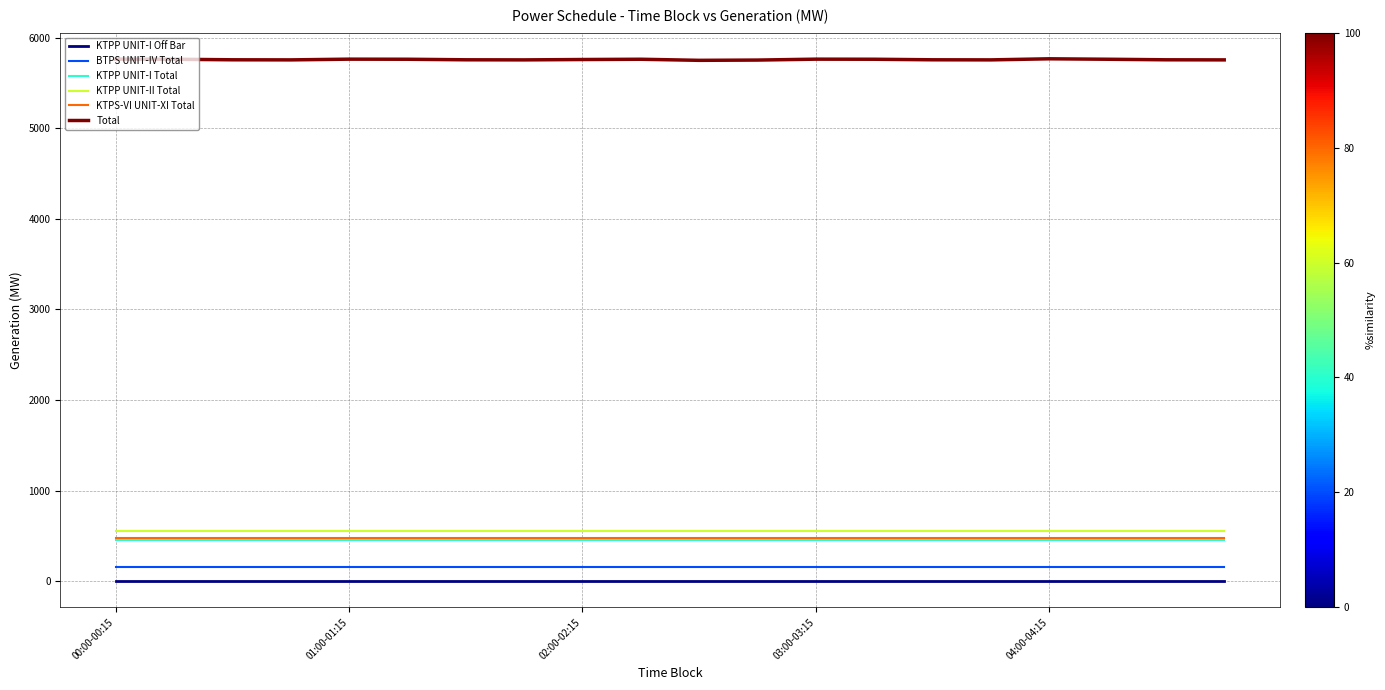

True or false: KTPS-VI UNIT-XI Total and Total cross at least once.

False